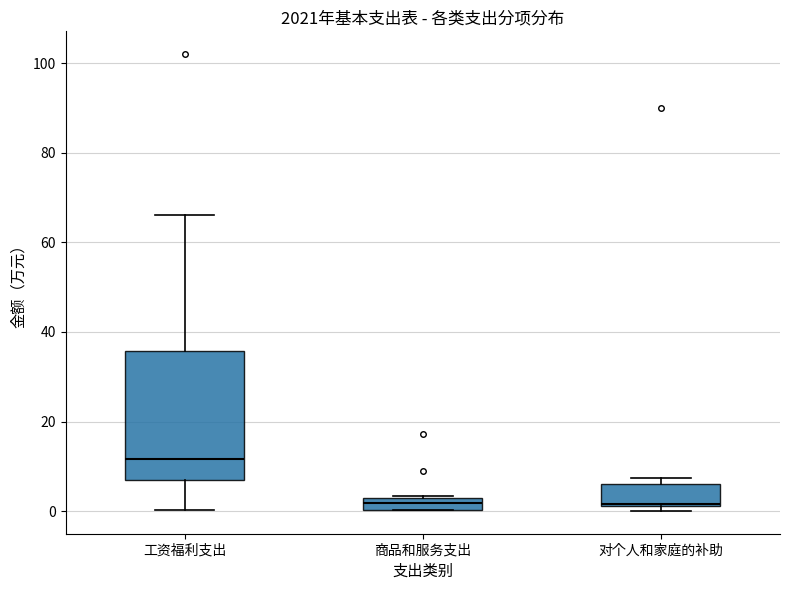

Comparing the boxes themselves (not the whiskers), which one is the tallest?

工资福利支出